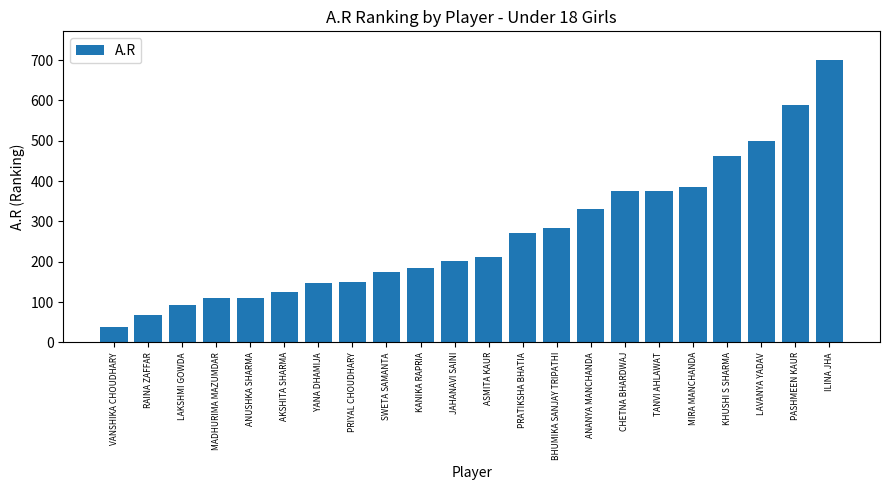

Which category has the highest value across all series?

ILINA JHA